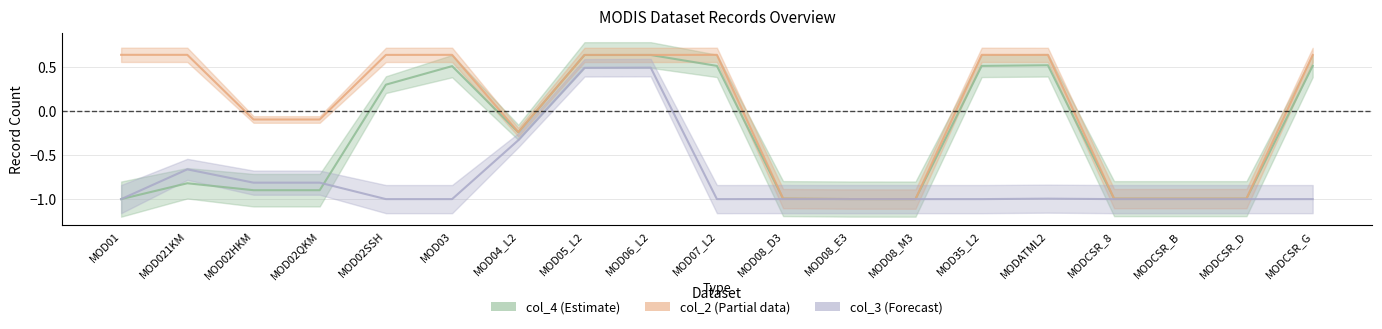

What position from the left is MODCSR_B?

17